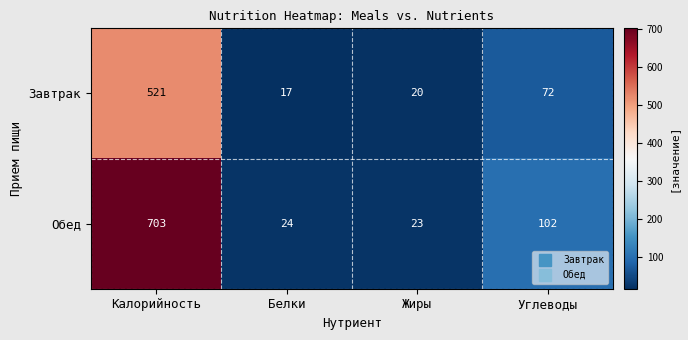

At how many categories does at least one series exceed 142?

1